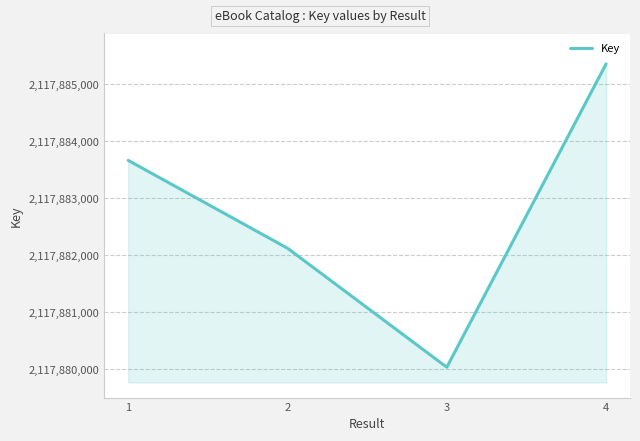

How many interior local valleys (lower than both neighbors) does the data have?

1